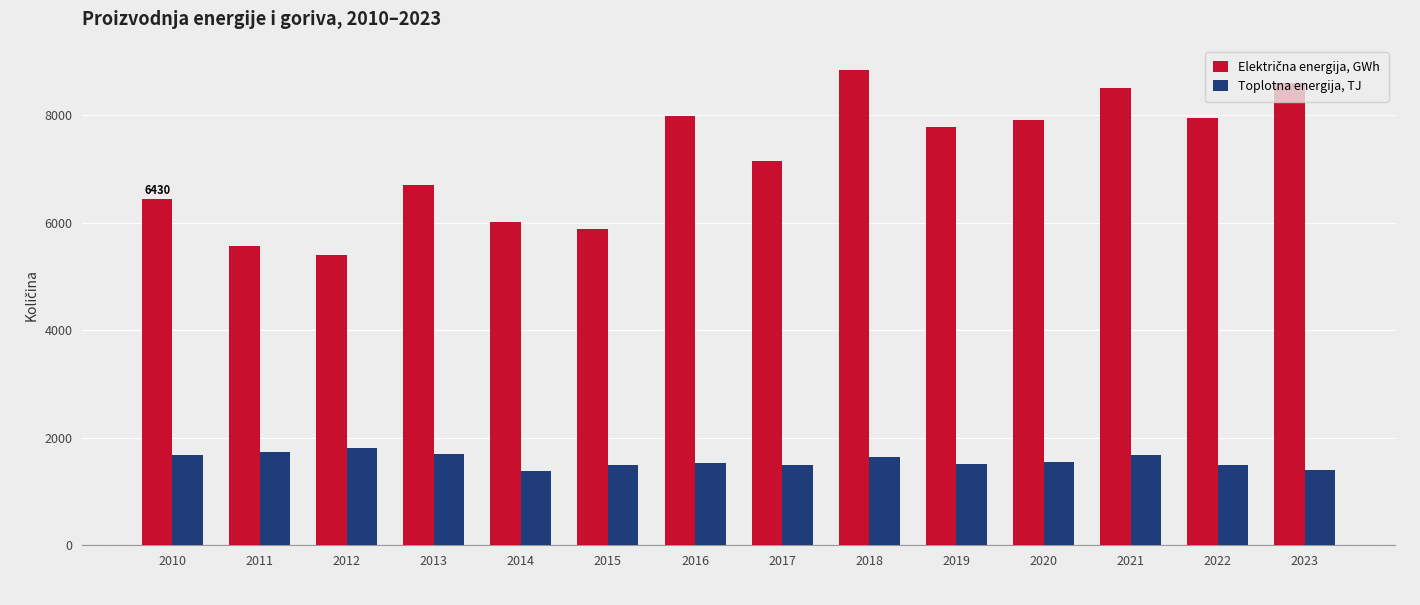

Which category has the highest value across all series?

2018